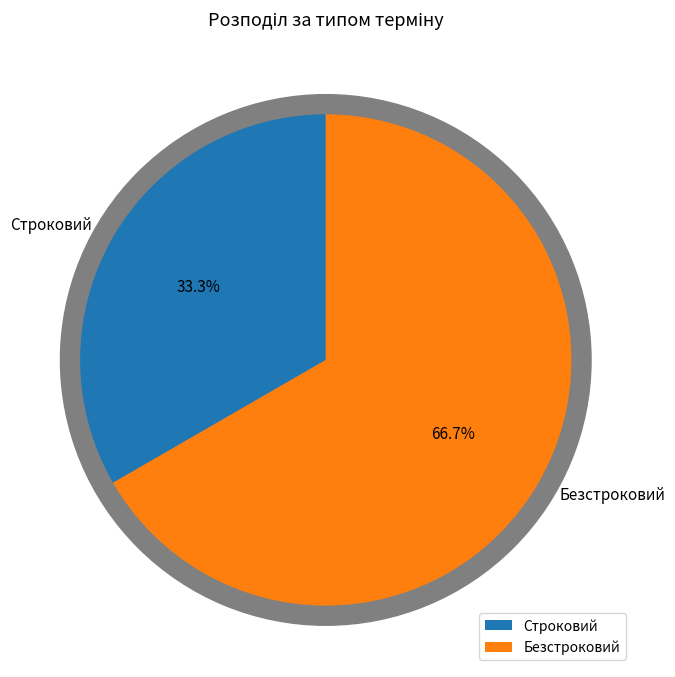

Which slice is the largest?

Безстроковий